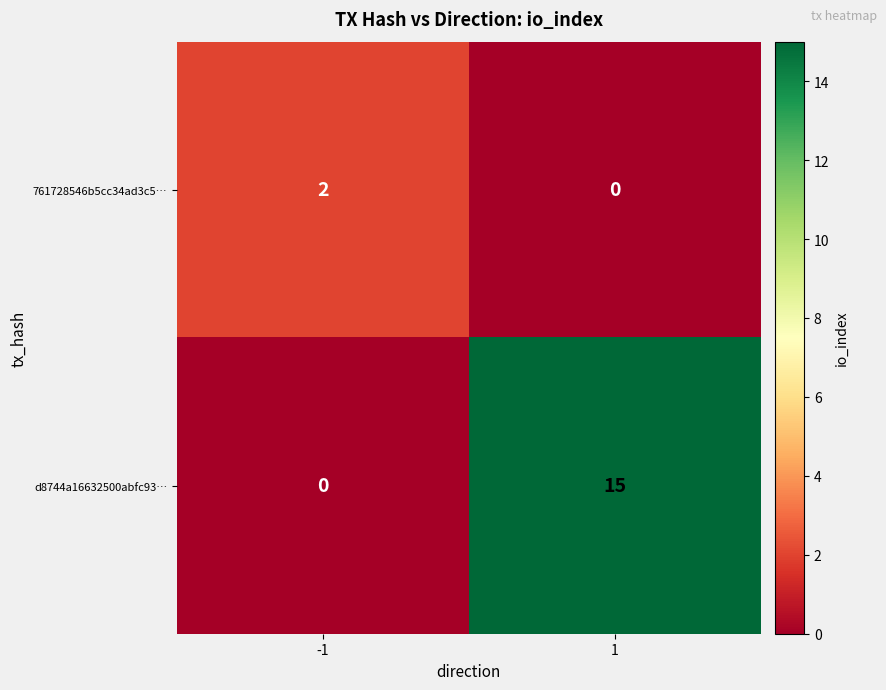

How many series are shown in this chart?

2